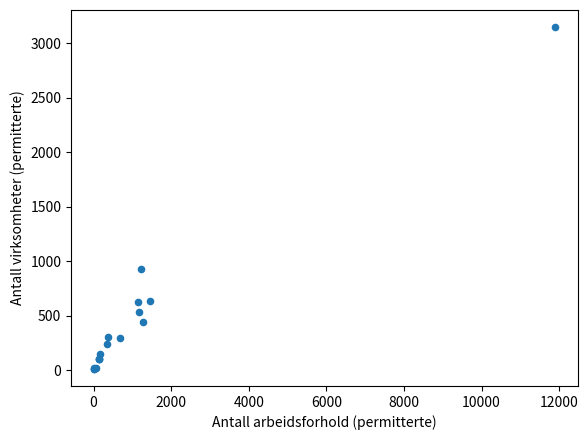

What Y value in the scatter plot is closest to 1581?

929